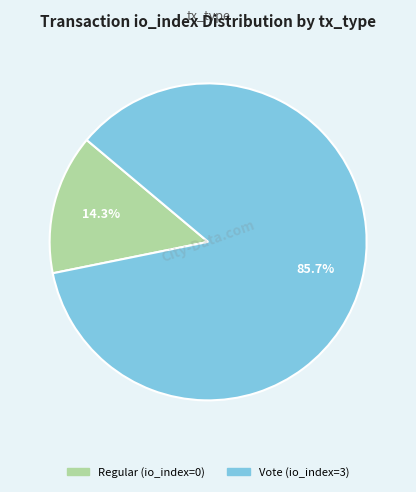

To the nearest percent, what is the difference between the Vote and Regular slice percentages?

71%